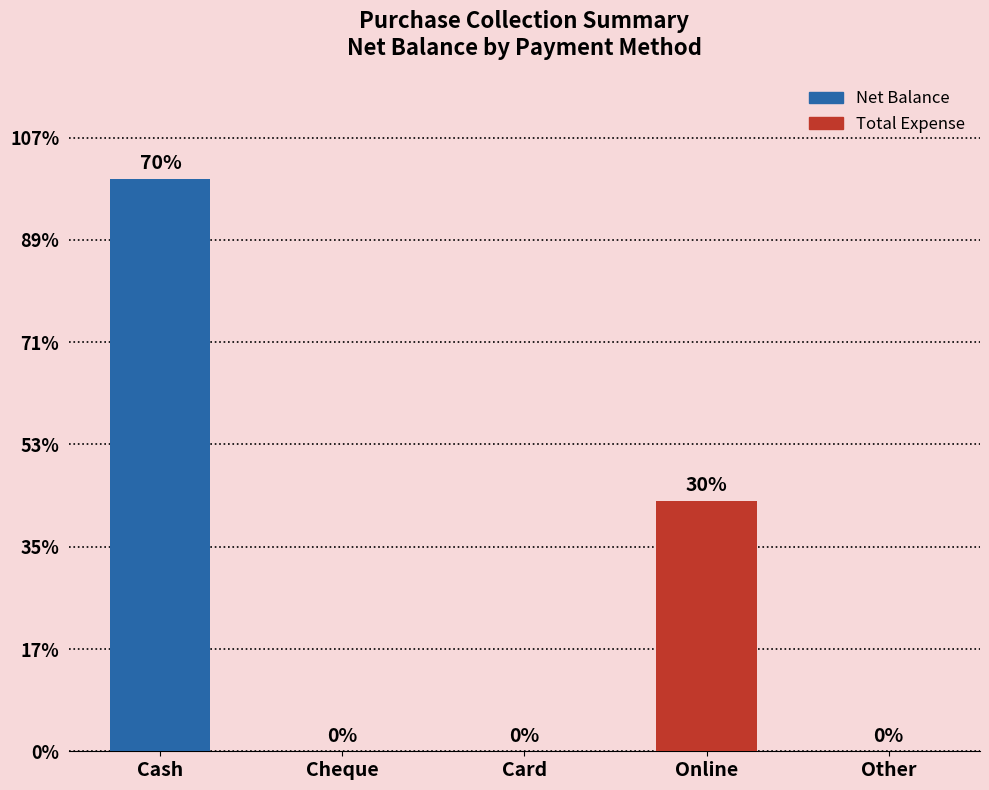

Are the bars horizontal?

No